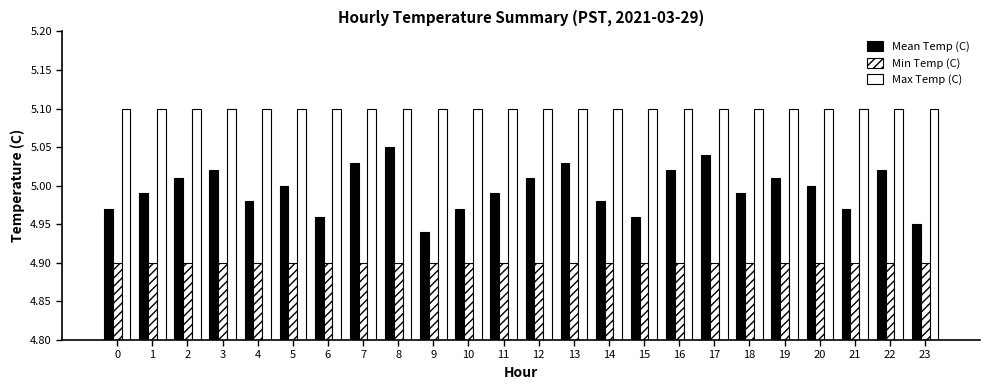

What is the value of the Min Temp (C) bar at the 20th from the left?

4.9